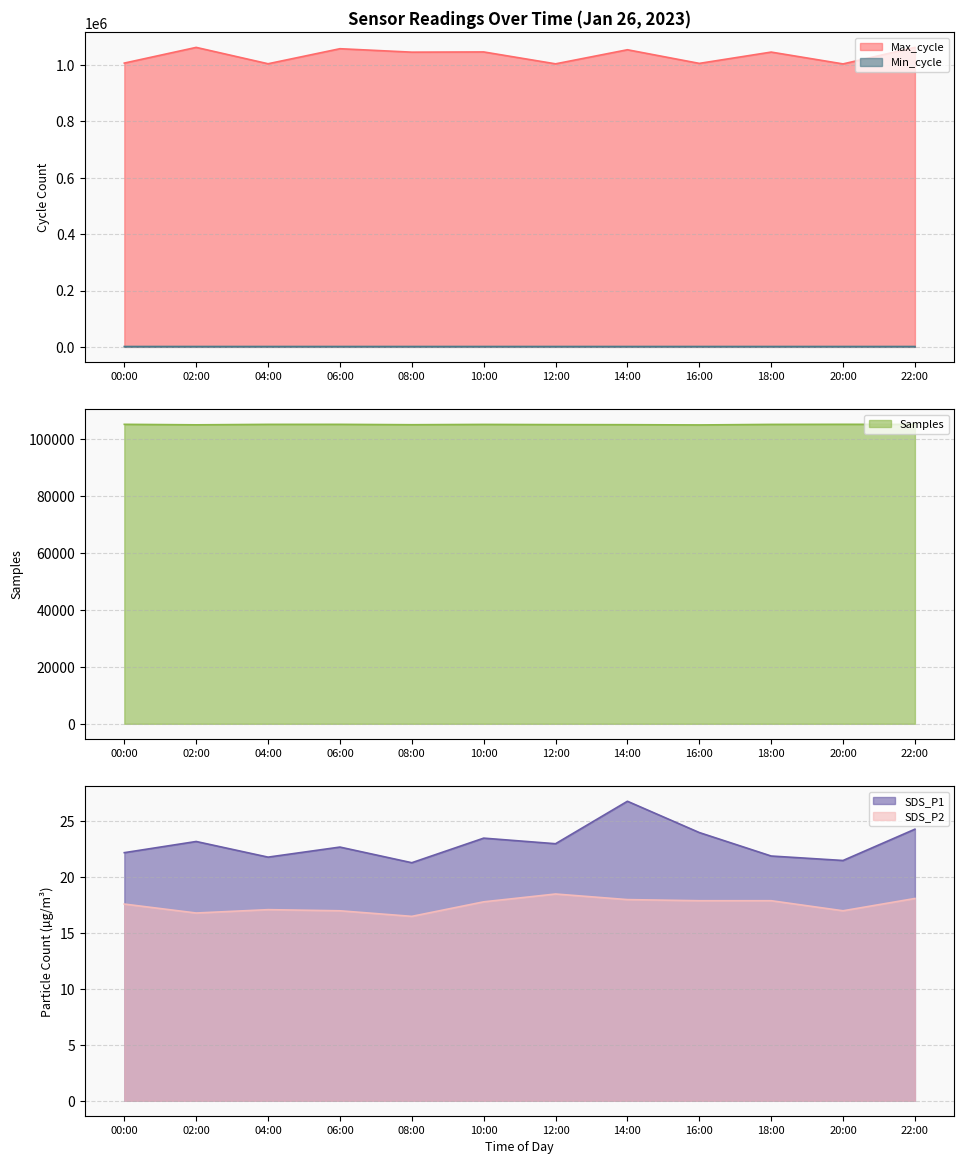

Is the value of Samples at 06:00 greater than the value of Min_cycle at 06:00?

Yes